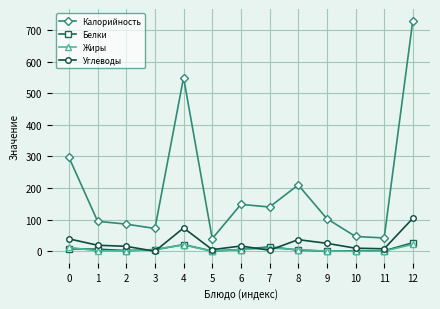

Which series changed the most between 2 and 12?

Калорийность